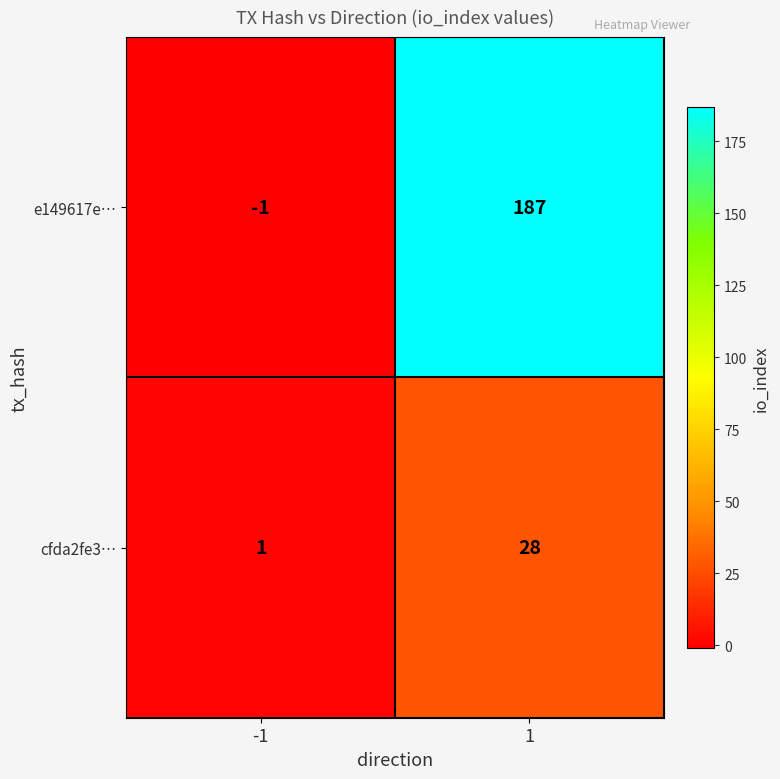

List the series in order of their peak value, highest first.

e149617e…, cfda2fe3…